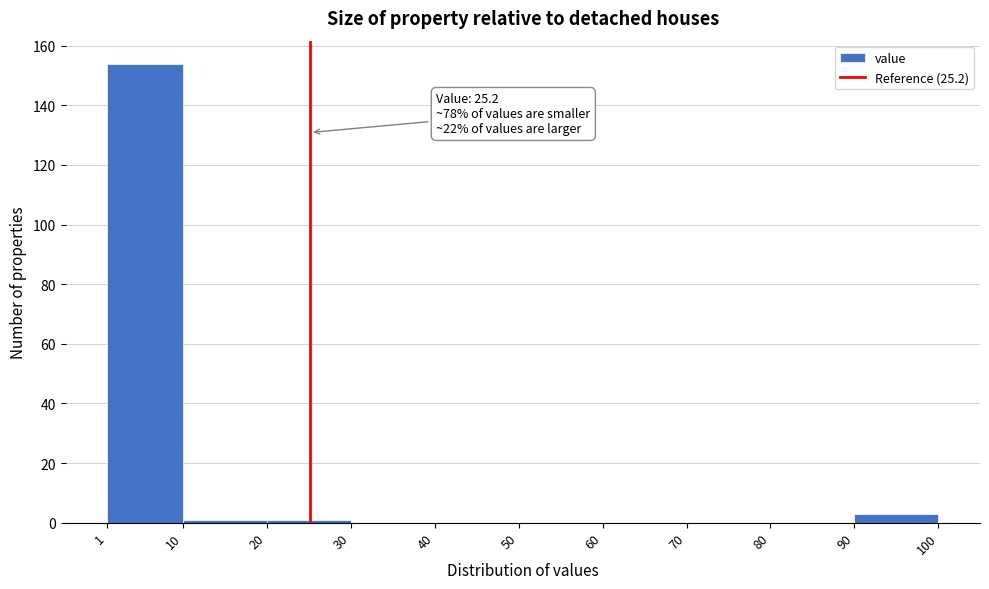

Over which range of the x-axis is the bar tallest?

1 to 10